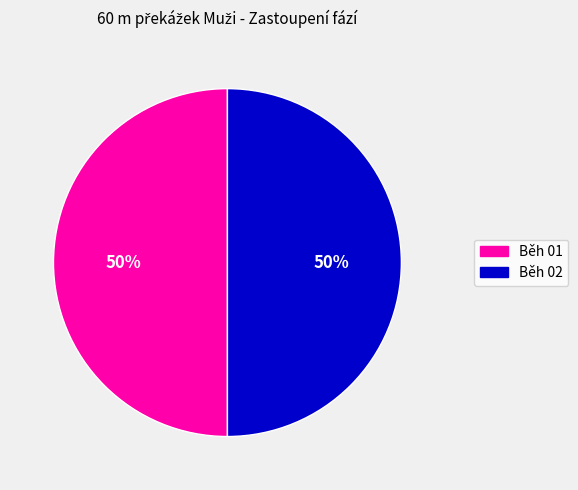

Count the number of slices in the pie.

2